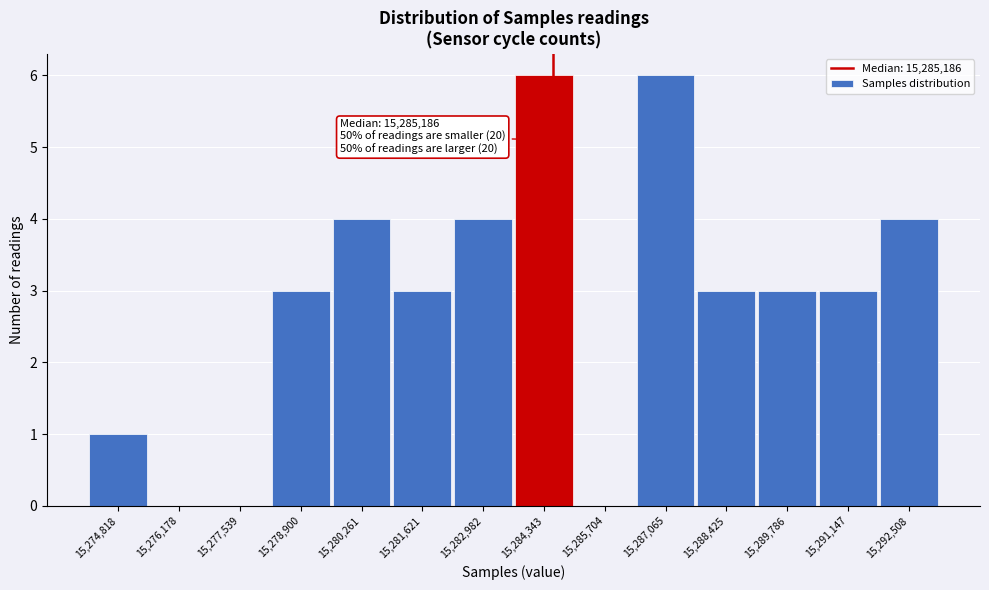

Reading left to right, extract all data points from this chart.

15,274,818=1	15,276,178=0	15,277,539=0	15,278,900=3	15,280,261=4	15,281,621=3	15,282,982=4	15,284,343=6	15,285,704=0	15,287,065=6	15,288,425=3	15,289,786=3	15,291,147=3	15,292,508=4